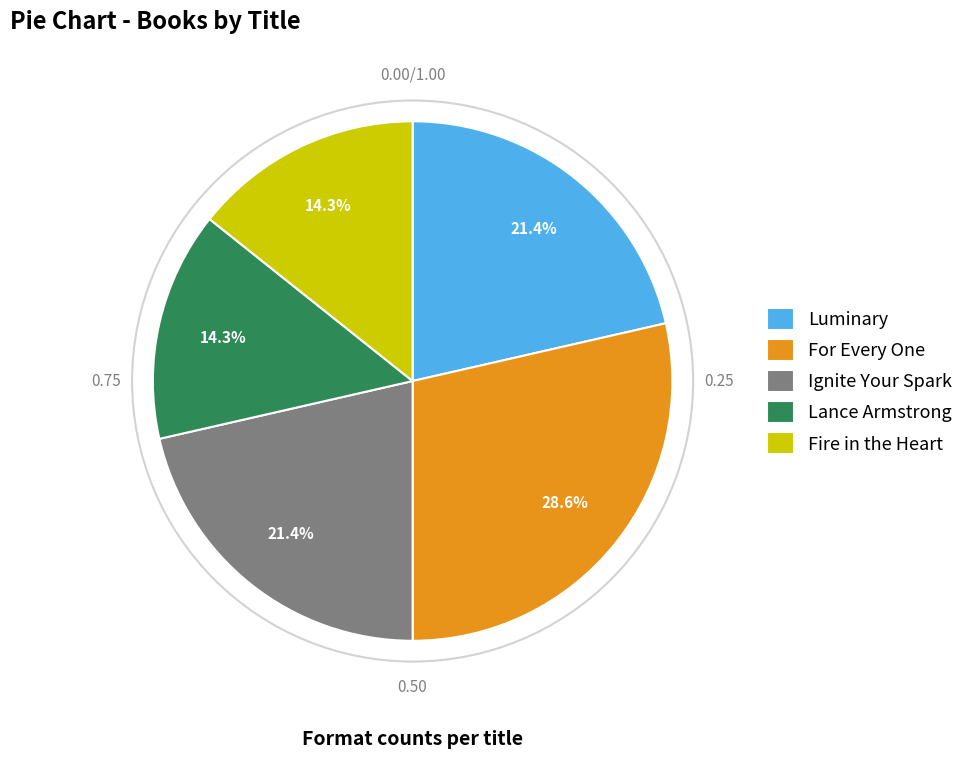

Is there any slice that represents more than half of the pie?

No